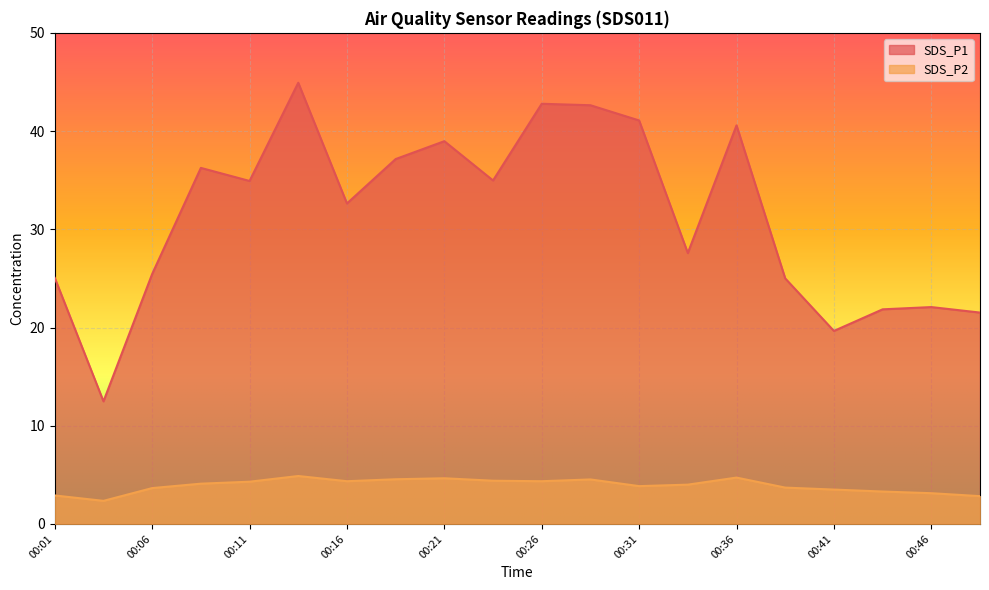

Reading left to right, extract all data points from this chart.

SDS_P1: 25.1	12.5	25.4	36.2	34.9	44.9	32.6	37.1	39.0	35.0	42.8	42.6	41.1	27.6	40.6	25.0	19.6	21.9	22.1	21.5
SDS_P2: 2.9	2.4	3.6	4.1	4.3	4.9	4.3	4.5	4.7	4.4	4.3	4.5	3.9	4.0	4.7	3.7	3.5	3.3	3.1	2.8